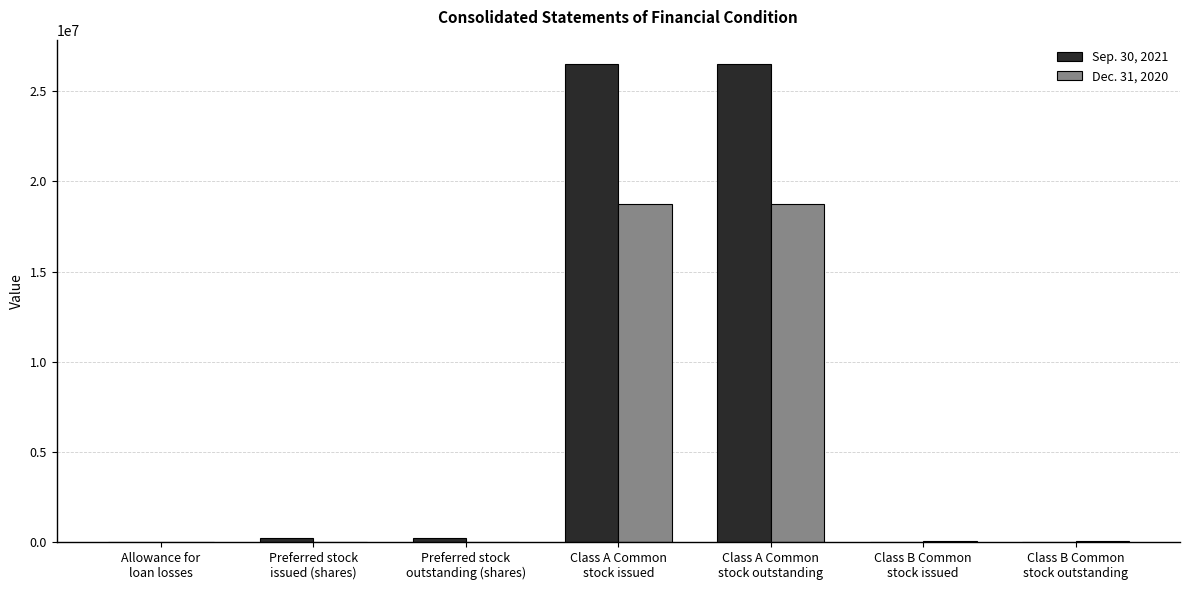

The Sep. 30, 2021 series shows 200000 at Preferred stock
issued (shares). True or false?

True